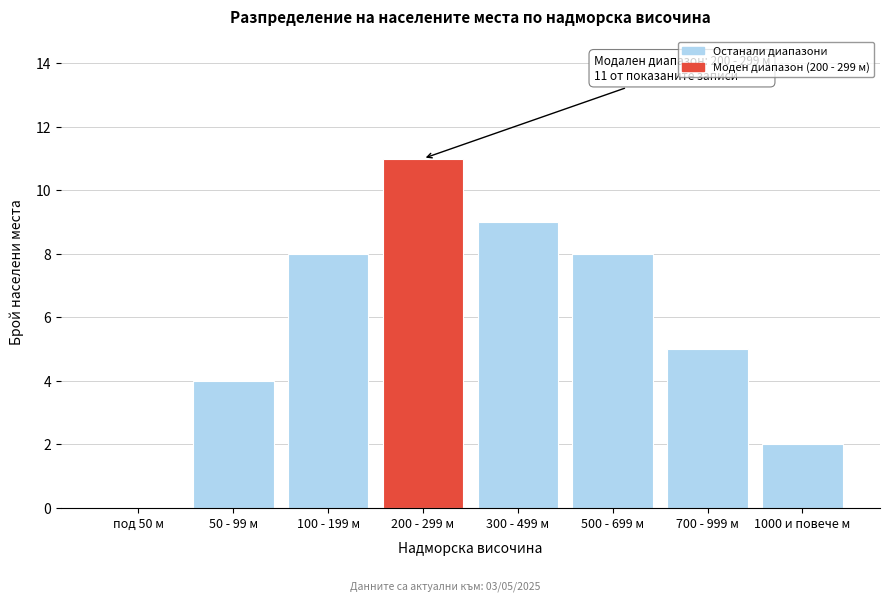

Reading left to right, extract all data points from this chart.

под 50 м=0	50 - 99 м=4	100 - 199 м=8	200 - 299 м=11	300 - 499 м=9	500 - 699 м=8	700 - 999 м=5	1000 и повече м=2